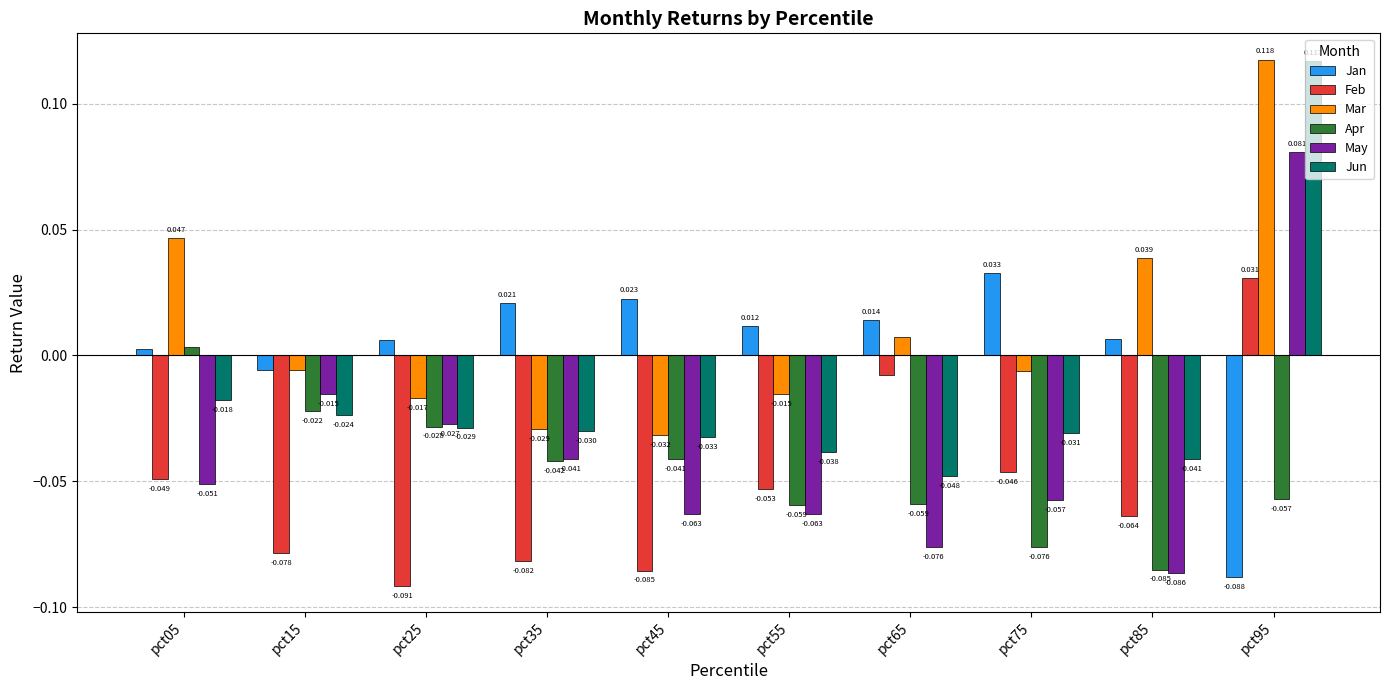

Is the value of Apr at pct85 greater than the value of Mar at pct35?

No